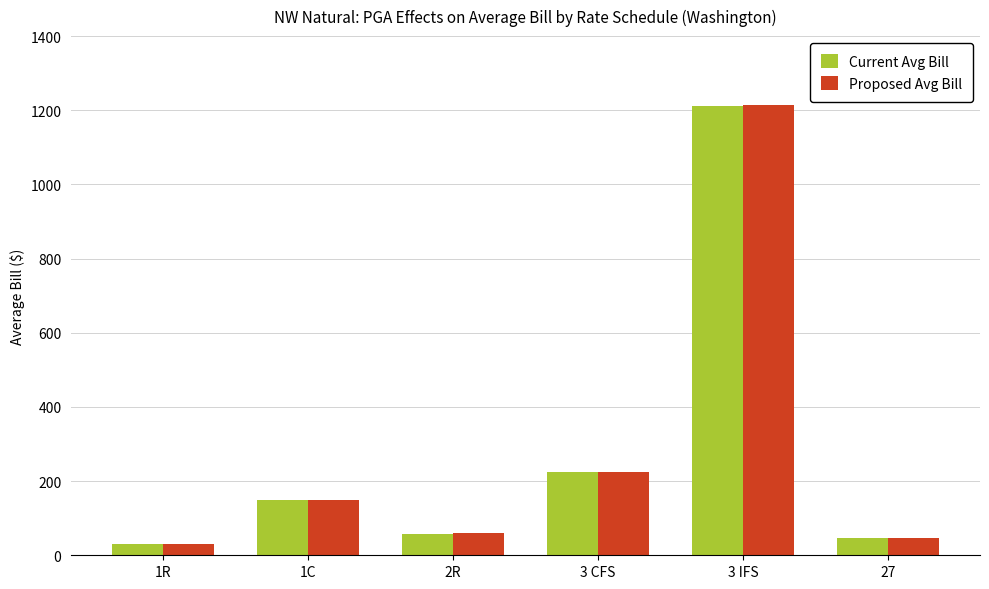

What is the average value of the Current Avg Bill series?

287.1